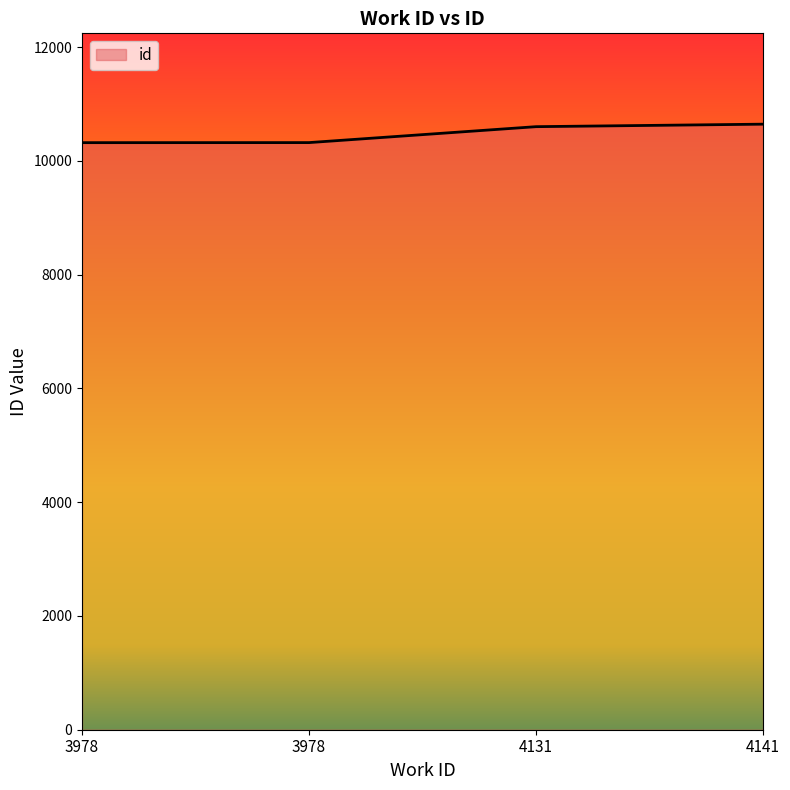

How many lines are shown in the chart?

1